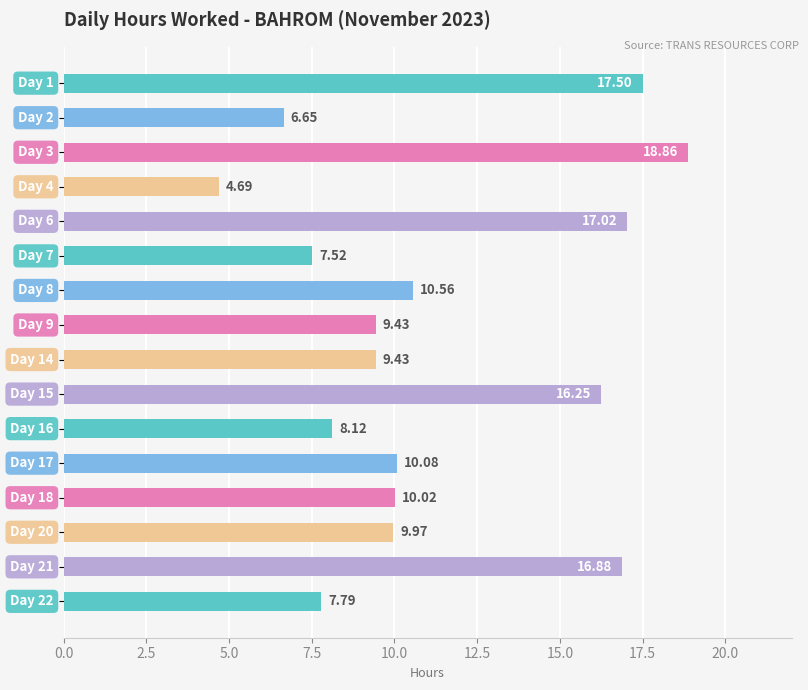

What is the average value?

11.3